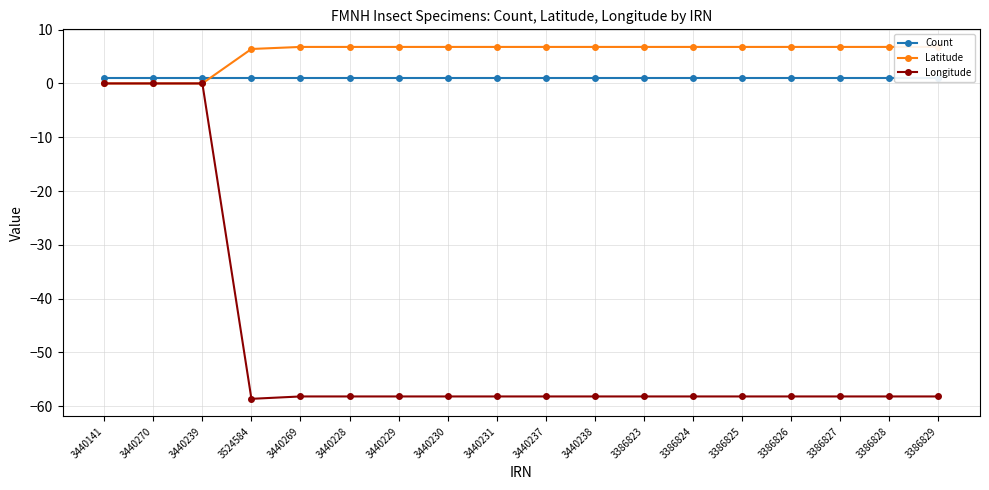

Reading left to right, transcribe all the data shown in this chart.

Count: 1.0	1.0	1.0	1.0	1.0	1.0	1.0	1.0	1.0	1.0	1.0	1.0	1.0	1.0	1.0	1.0	1.0	1.0
Latitude: 0.0	0.0	0.0	6.4	6.8	6.8	6.8	6.8	6.8	6.8	6.8	6.8	6.8	6.8	6.8	6.8	6.8	6.8
Longitude: 0.0	0.0	0.0	-58.6	-58.2	-58.2	-58.2	-58.2	-58.2	-58.2	-58.2	-58.2	-58.2	-58.2	-58.2	-58.2	-58.2	-58.2